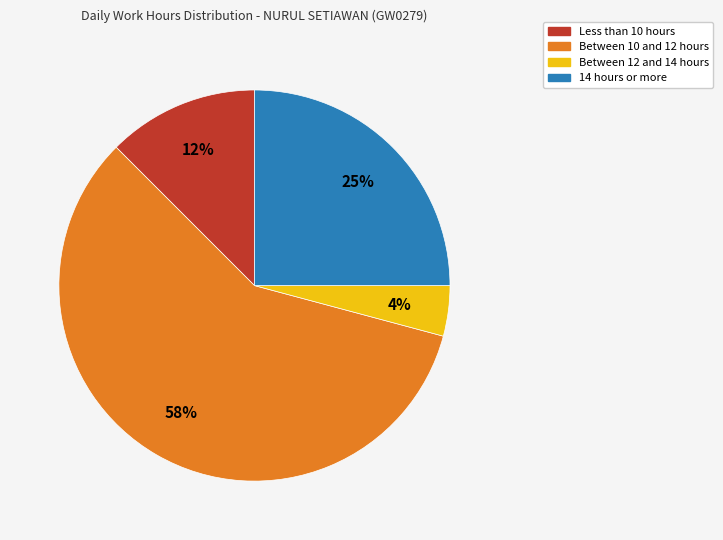

To the nearest percent, what is the average slice percentage?

25%